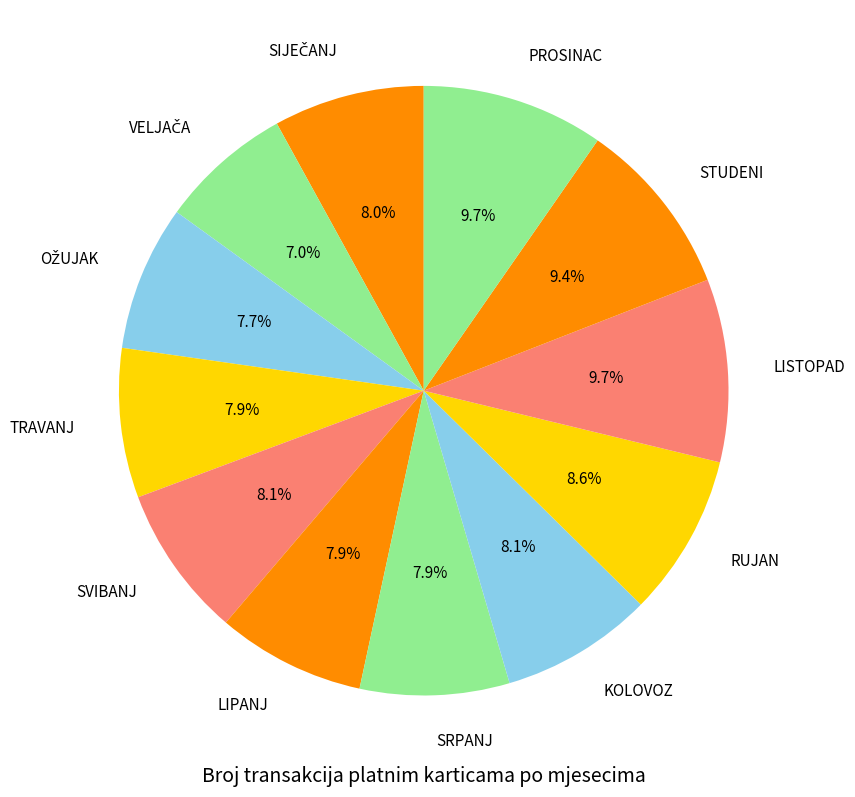

To the nearest percent, what is the average slice percentage?

8%